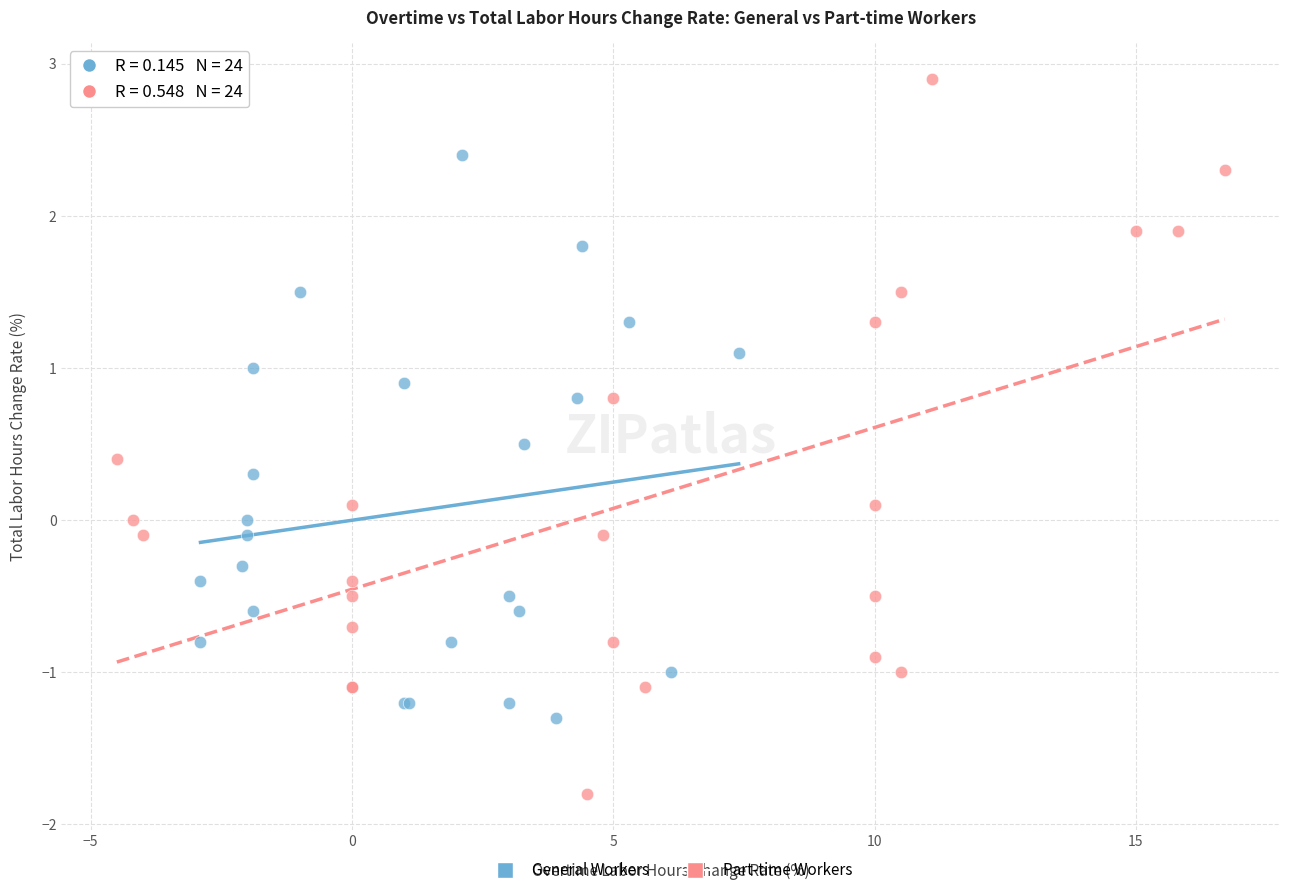

What are all the series names shown in the legend?

General Workers, Part-time Workers